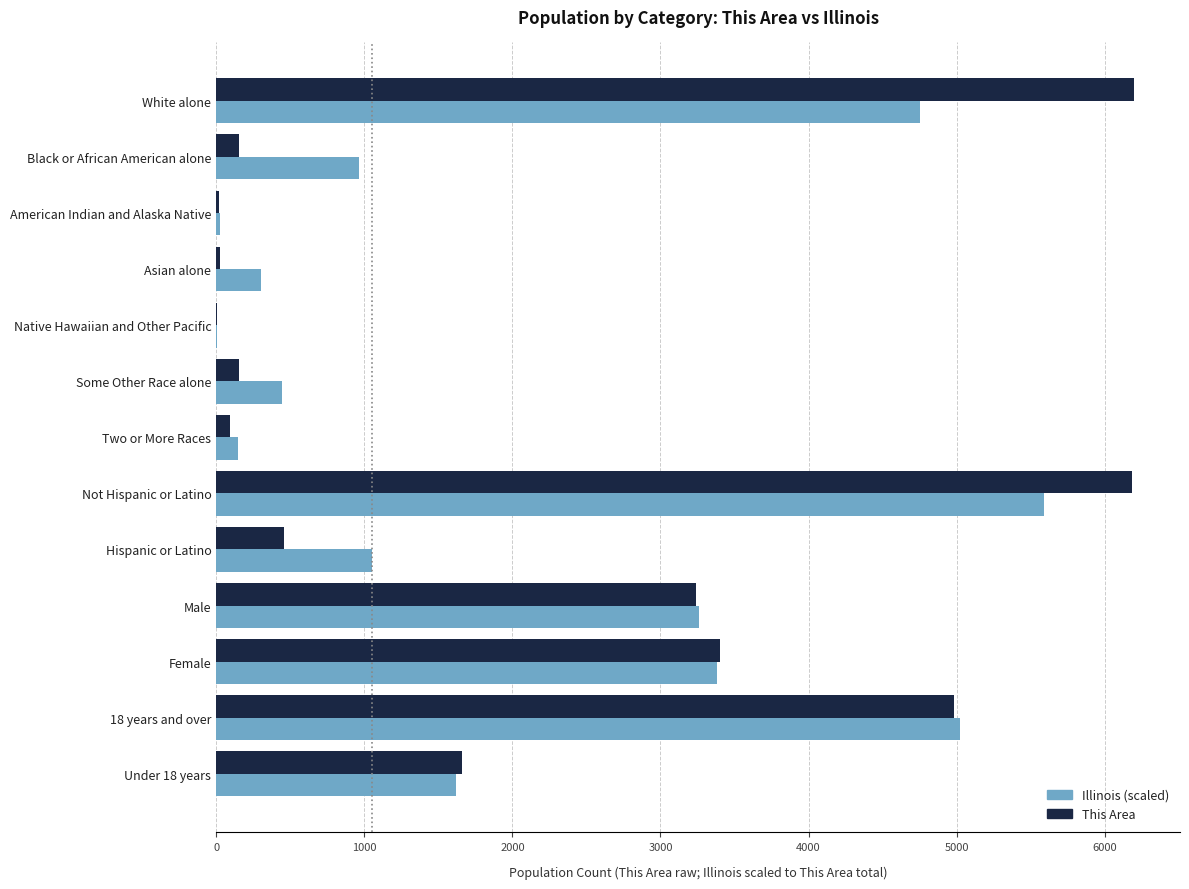

At which category is the sum across all series the highest?

Not Hispanic or Latino